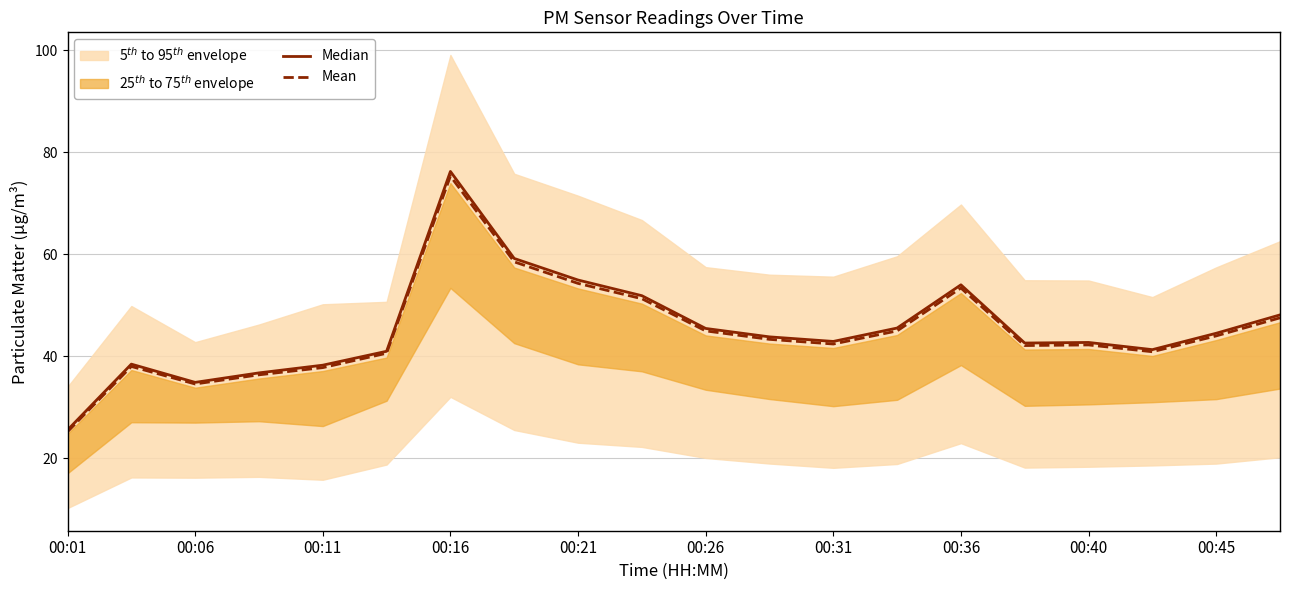

How many interior local peaks does the Median series have?

4